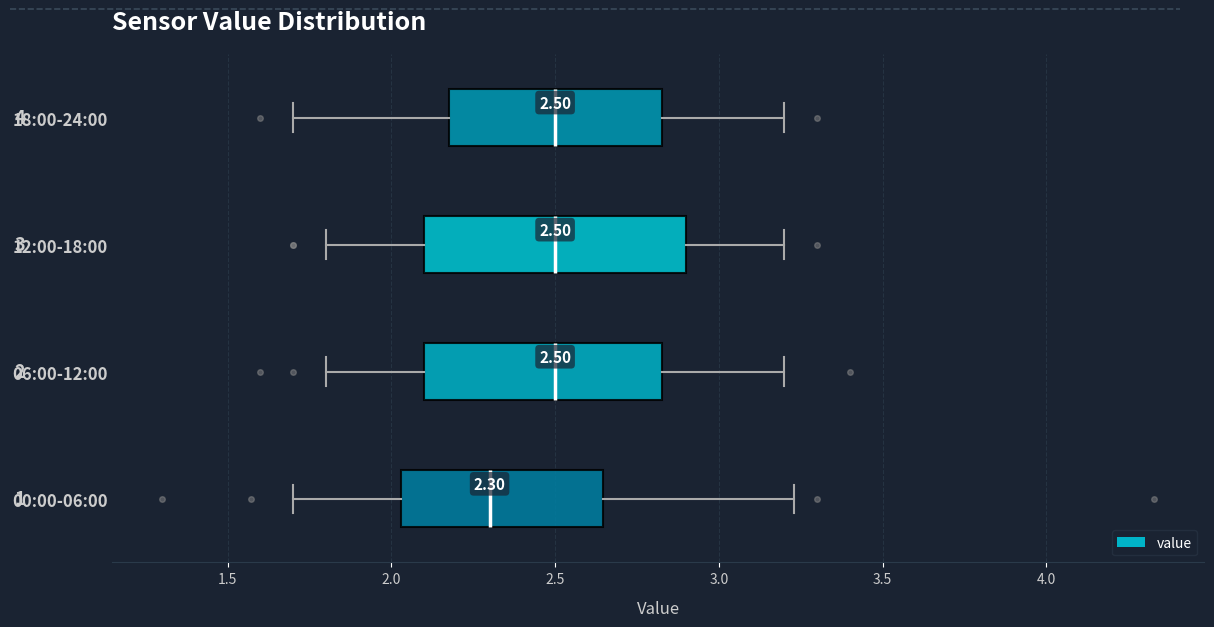

Which box has the furthest to the left median line?

00:00-06:00